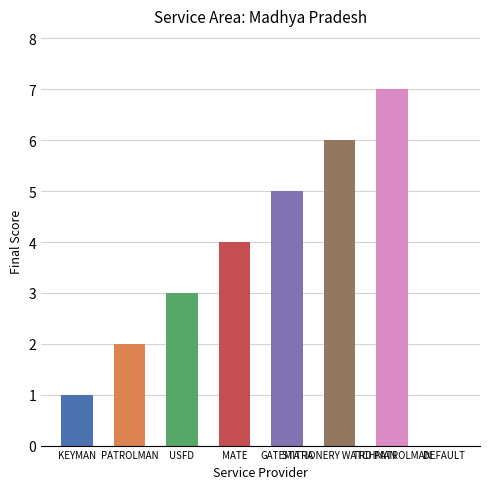

What is the sum of all values?

28